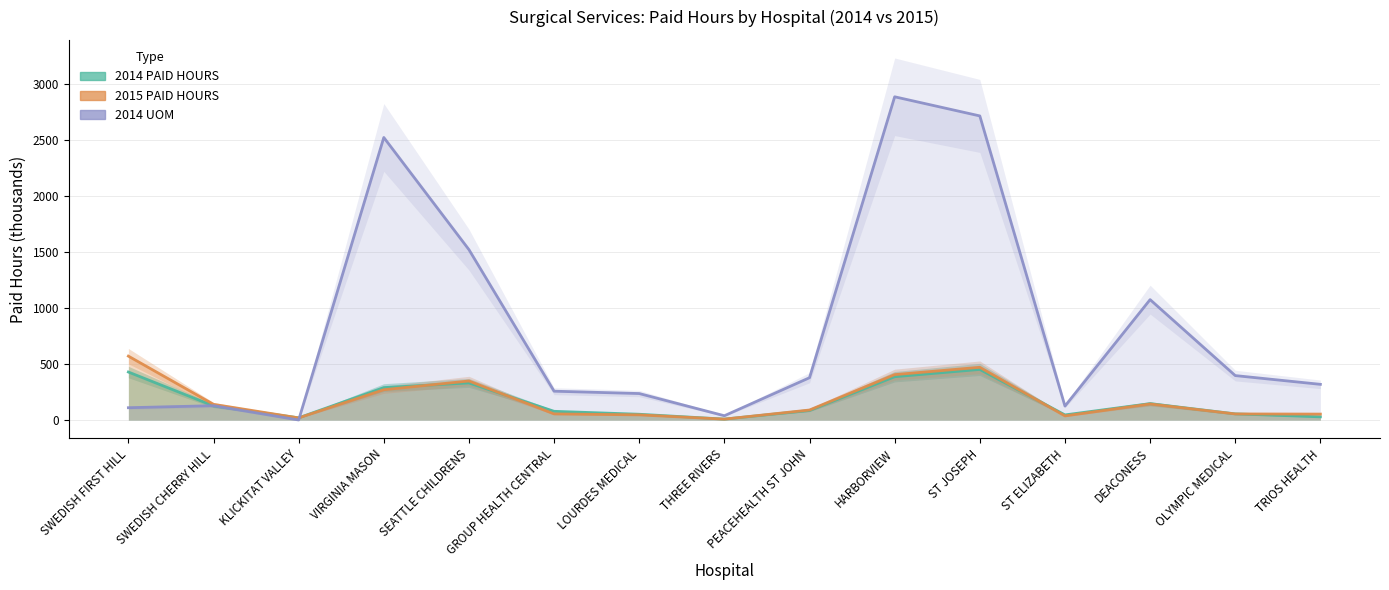

At which category does 2014 UOM reach its first local peak?

SWEDISH CHERRY HILL